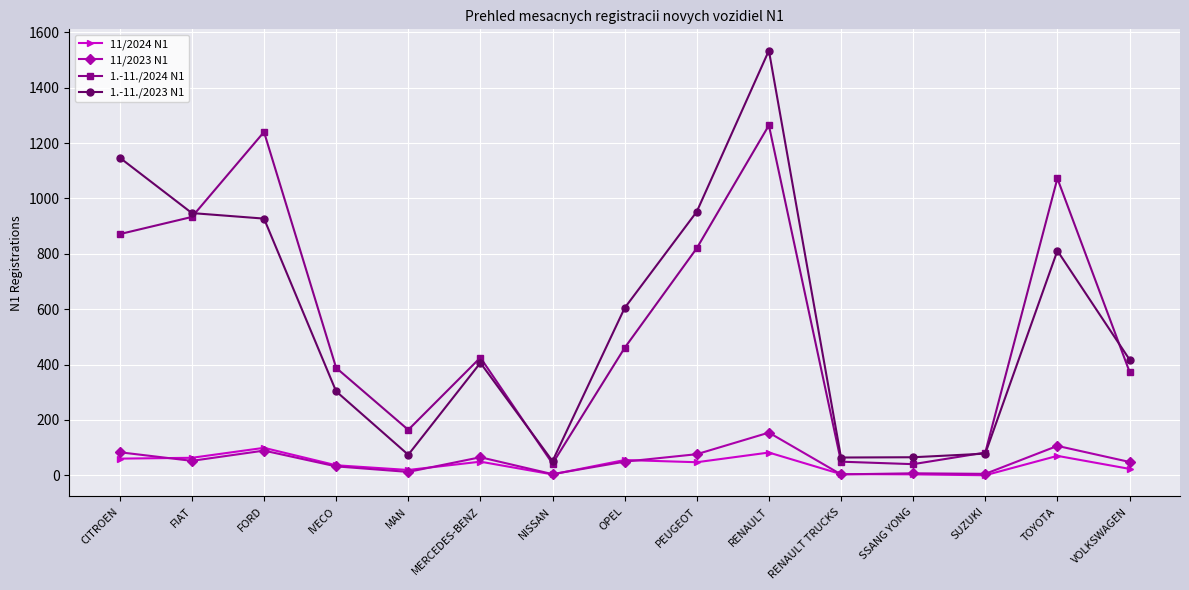

How many distinct data groups are displayed?

4